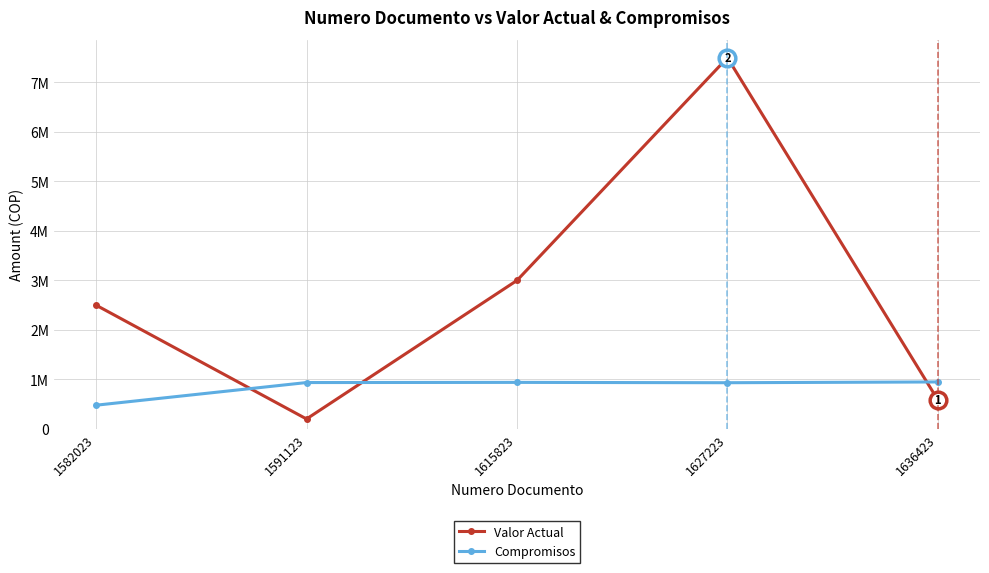

How many interior local valleys does the Valor Actual series have?

1